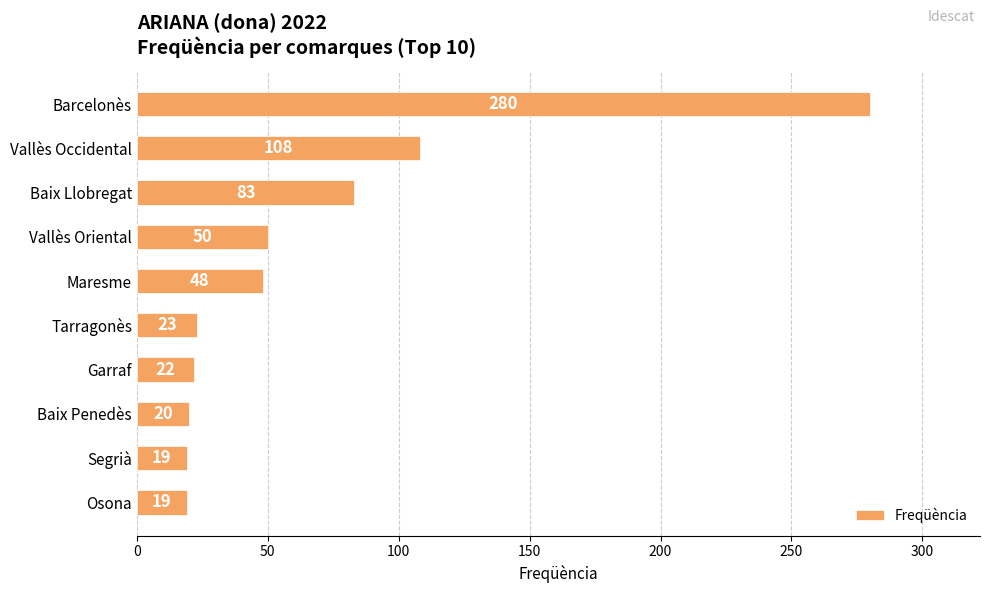

How many series are shown in this chart?

1